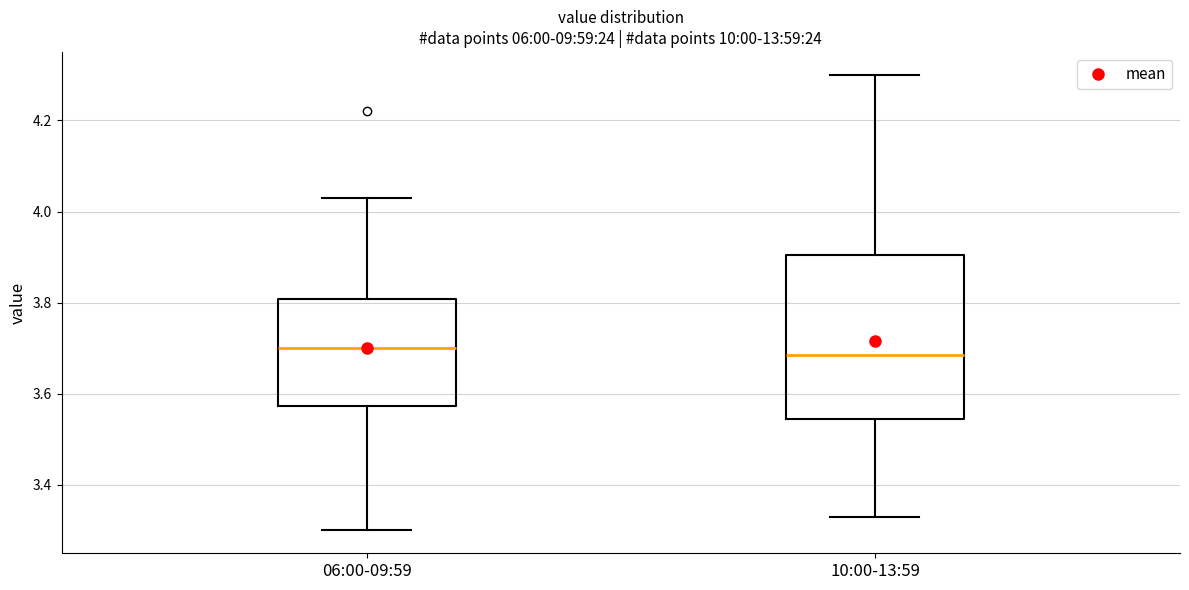

Where does the median line of the box for 06:00-09:59 sit on the y-axis? The values are not printed on the chart, so give them approximately, as read against the axis.

3.70